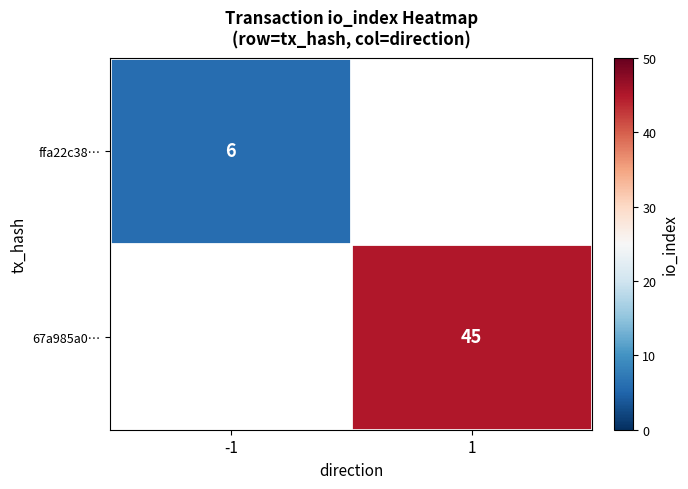

How many series are shown in this chart?

2